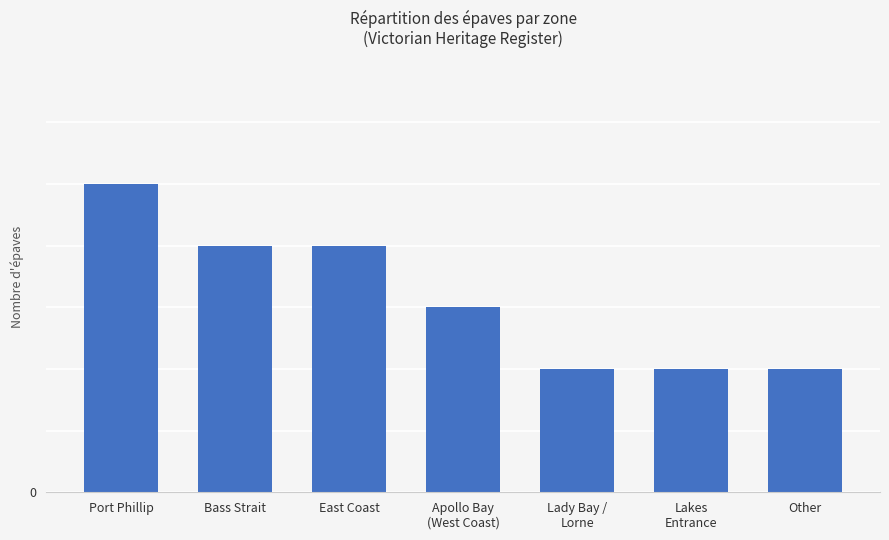

Are the bars horizontal?

No